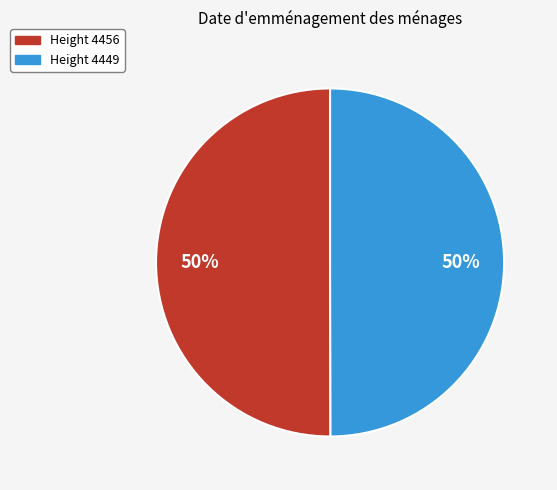

To the nearest percent, what is the average slice percentage?

50%